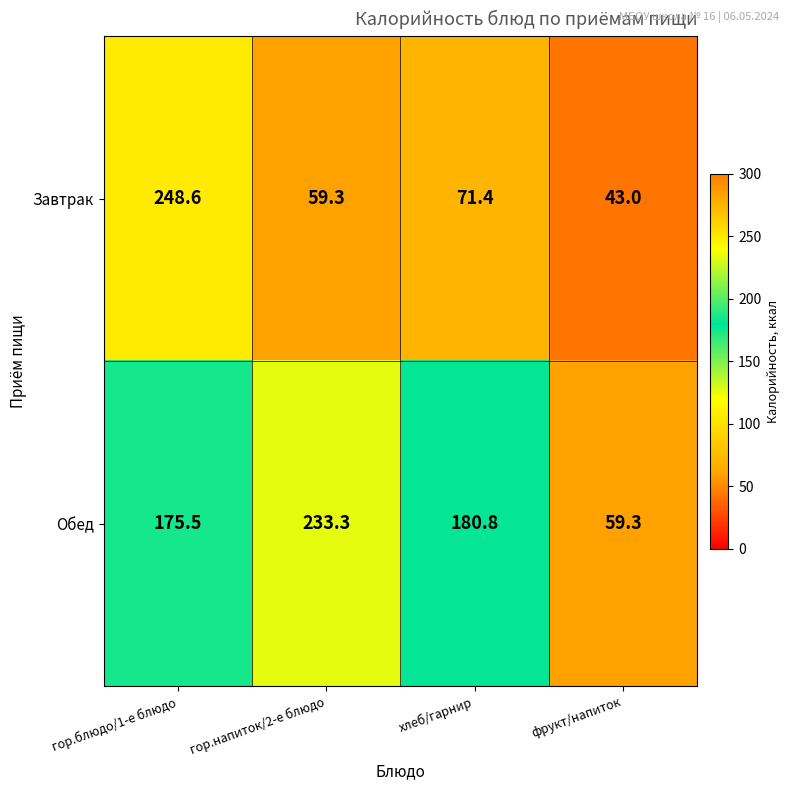

At хлеб/гарнир, list the series in order from smallest to largest.

Завтрак, Обед